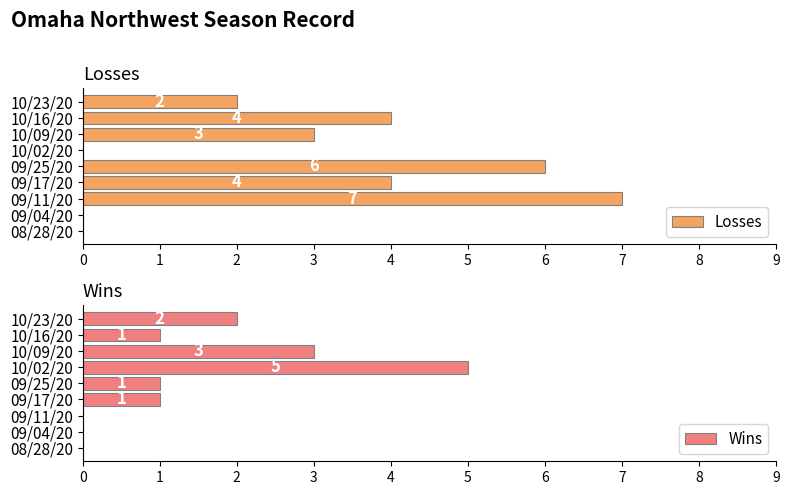

What is the sum of all Wins values?

13